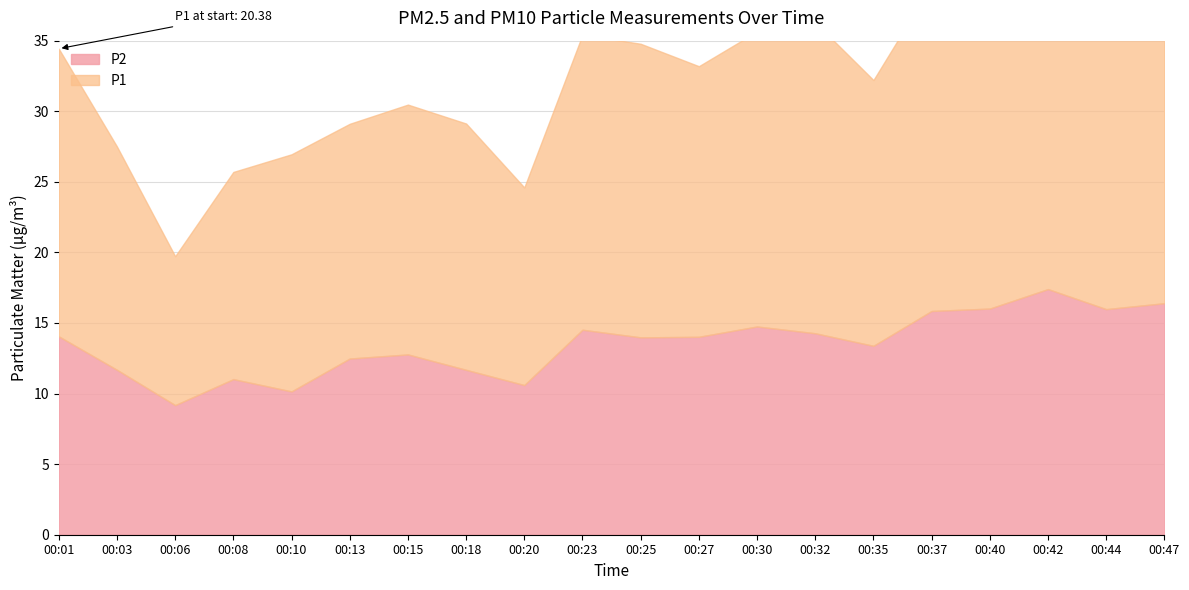

What is the highest value of the P1 series?

44.2